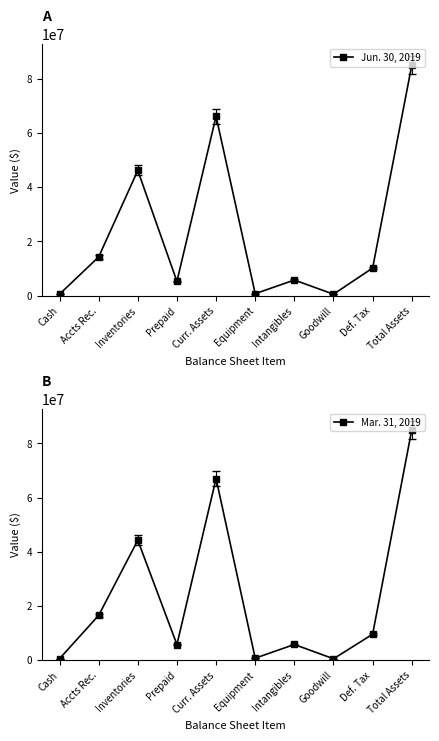

Rank the categories by Mar. 31, 2019 value from lowest to highest.

Goodwill, Cash, Equipment, Prepaid, Intangibles, Def. Tax, Accts Rec., Inventories, Curr. Assets, Total Assets